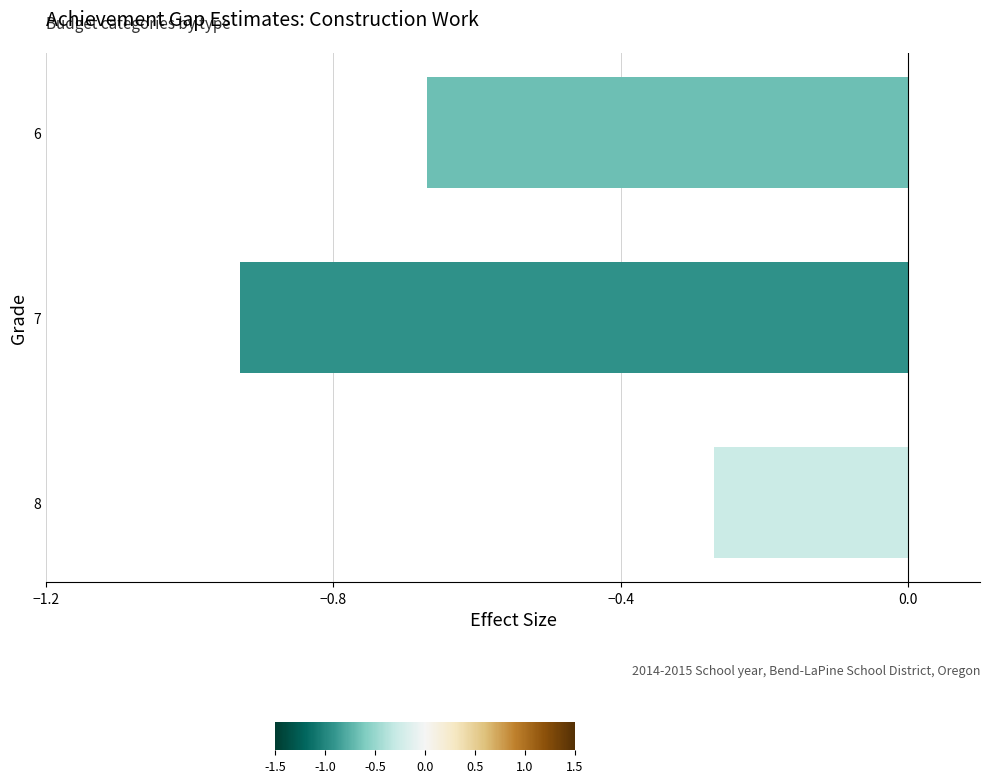

True or false: the data shows -0.1 at 8.

False